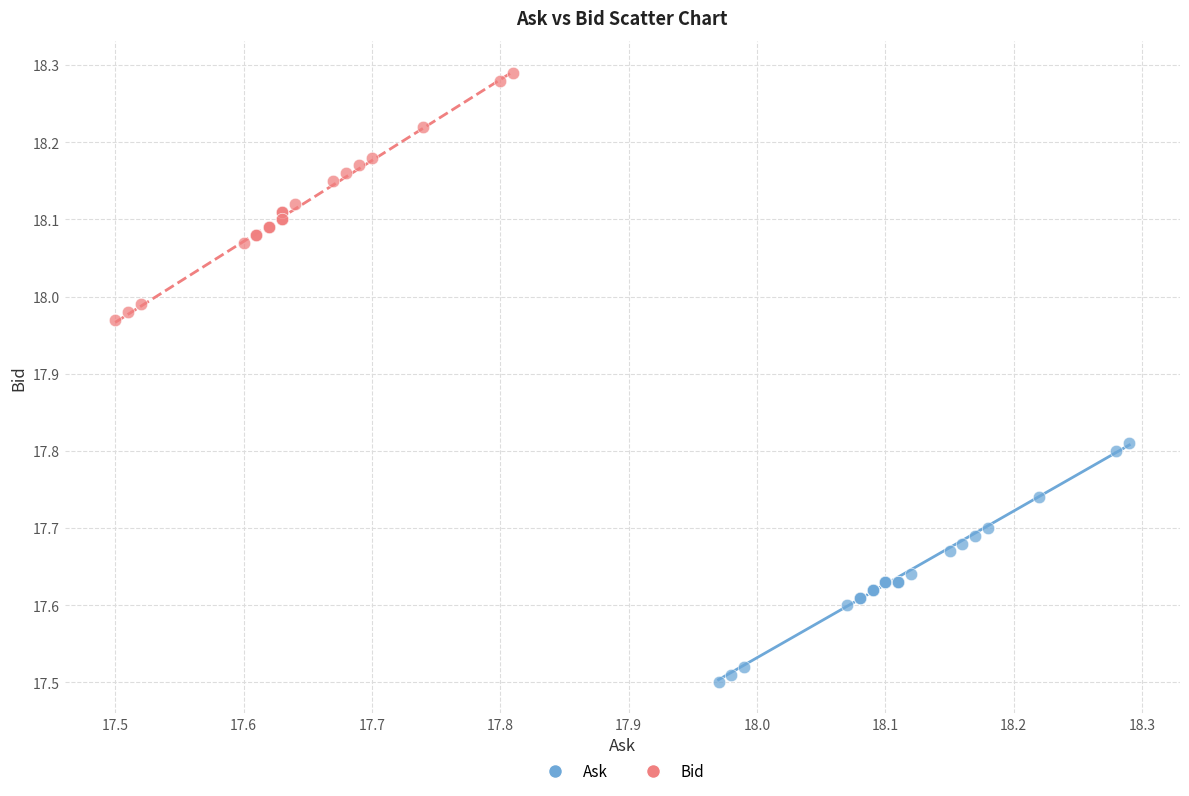

Which series contains the highest Y value?

Bid